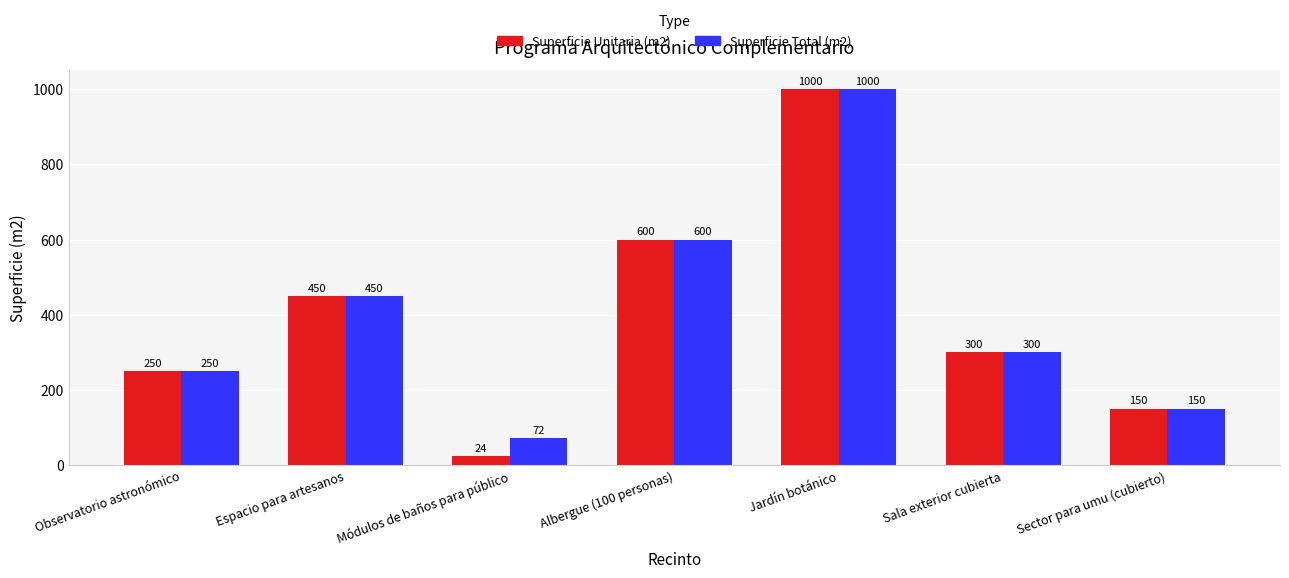

What is the label of the 6th bar from the right?

Espacio para artesanos